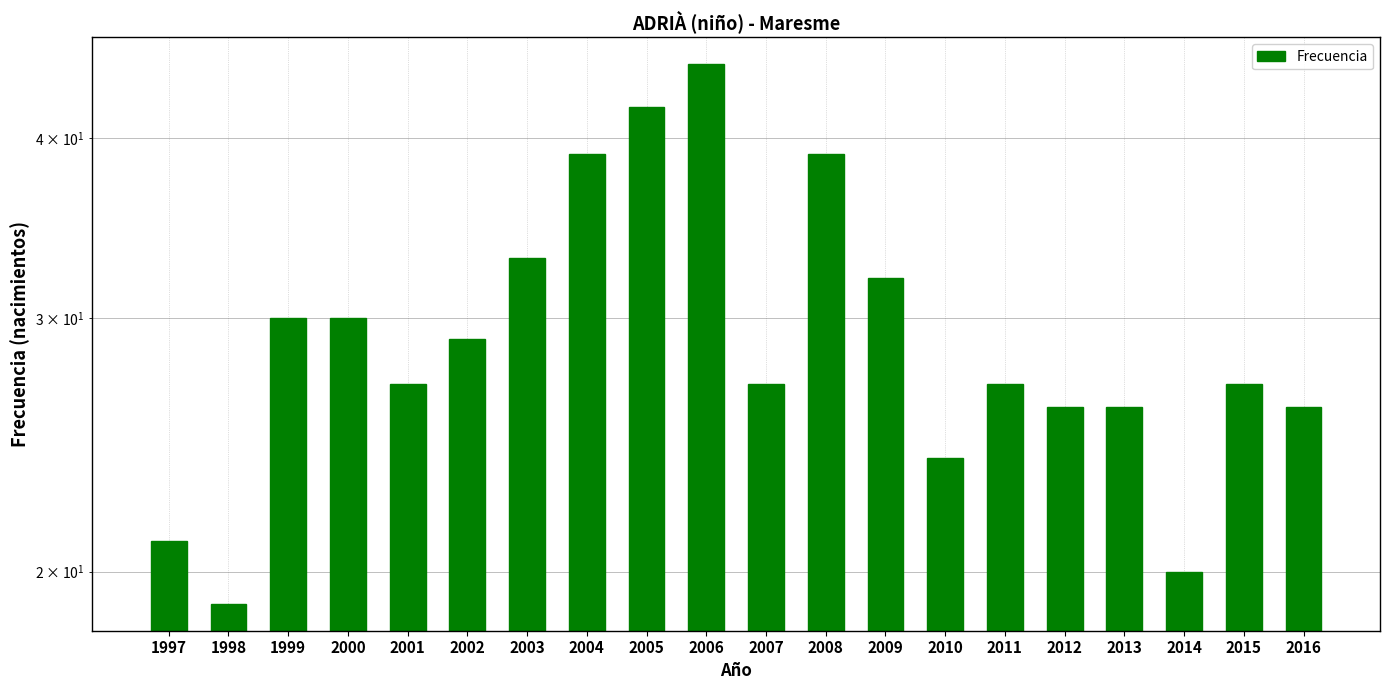

What is the change in value from 1998 to 2015?

+8